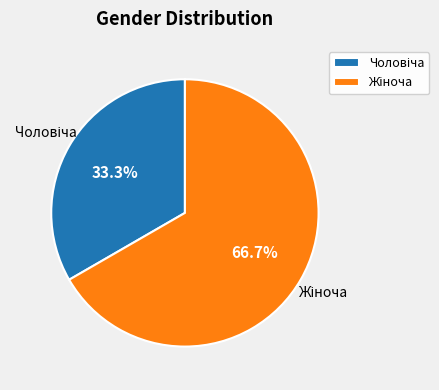

Is there a majority slice in this chart?

Yes